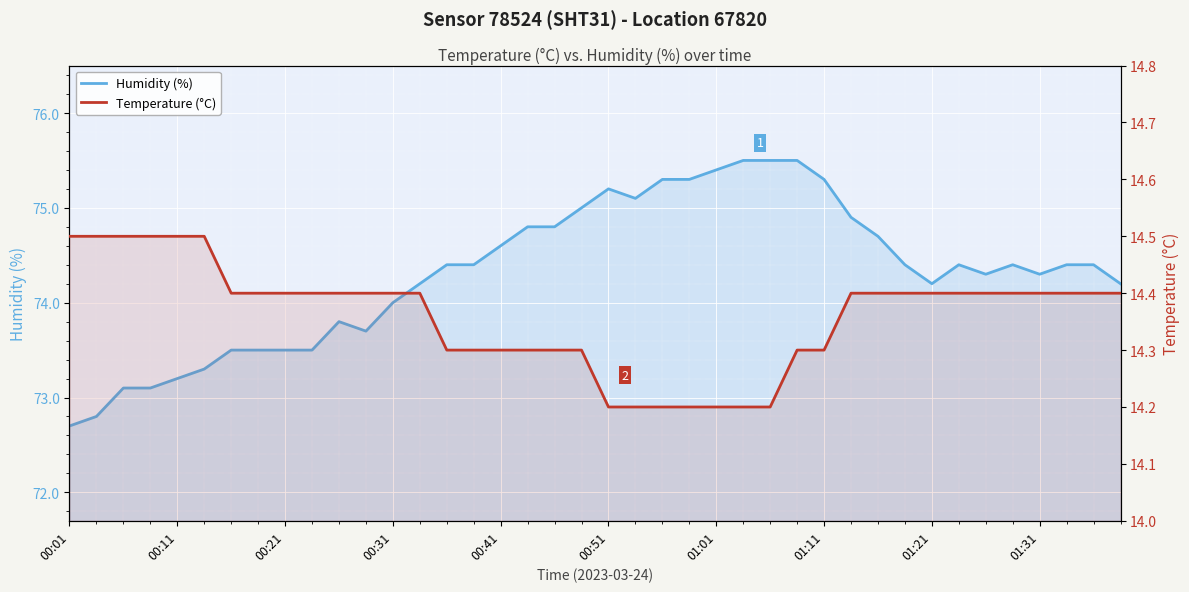

What is the difference between the highest and lowest values at 33?

60.0